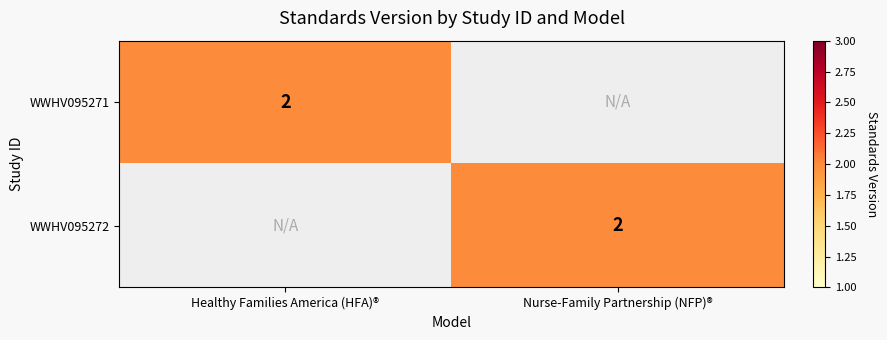

True or false: WWHV095272 has a value of 1 at Nurse-Family Partnership (NFP)®.

False